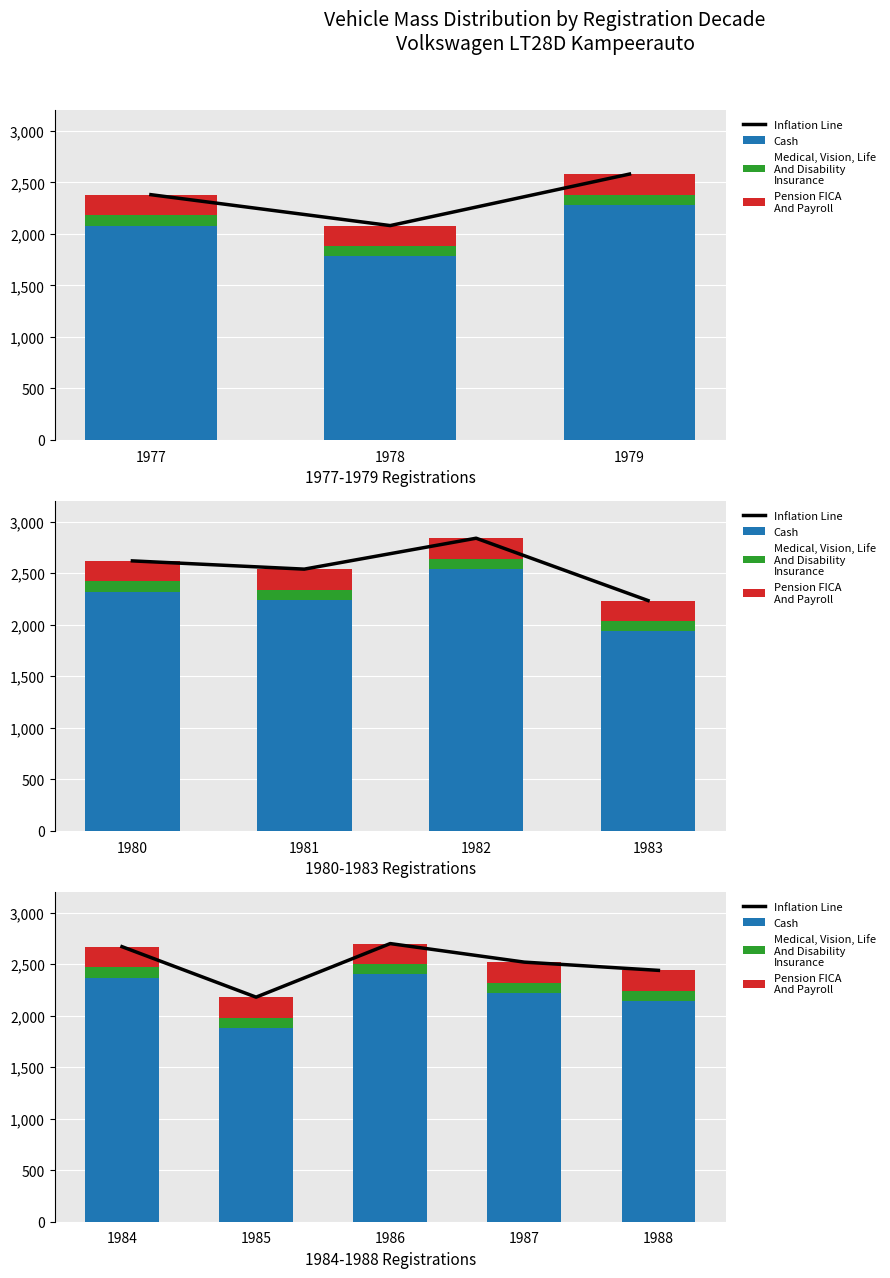

What is the value of the Pension FICA
And Payroll bar at the 5th from the left?

200